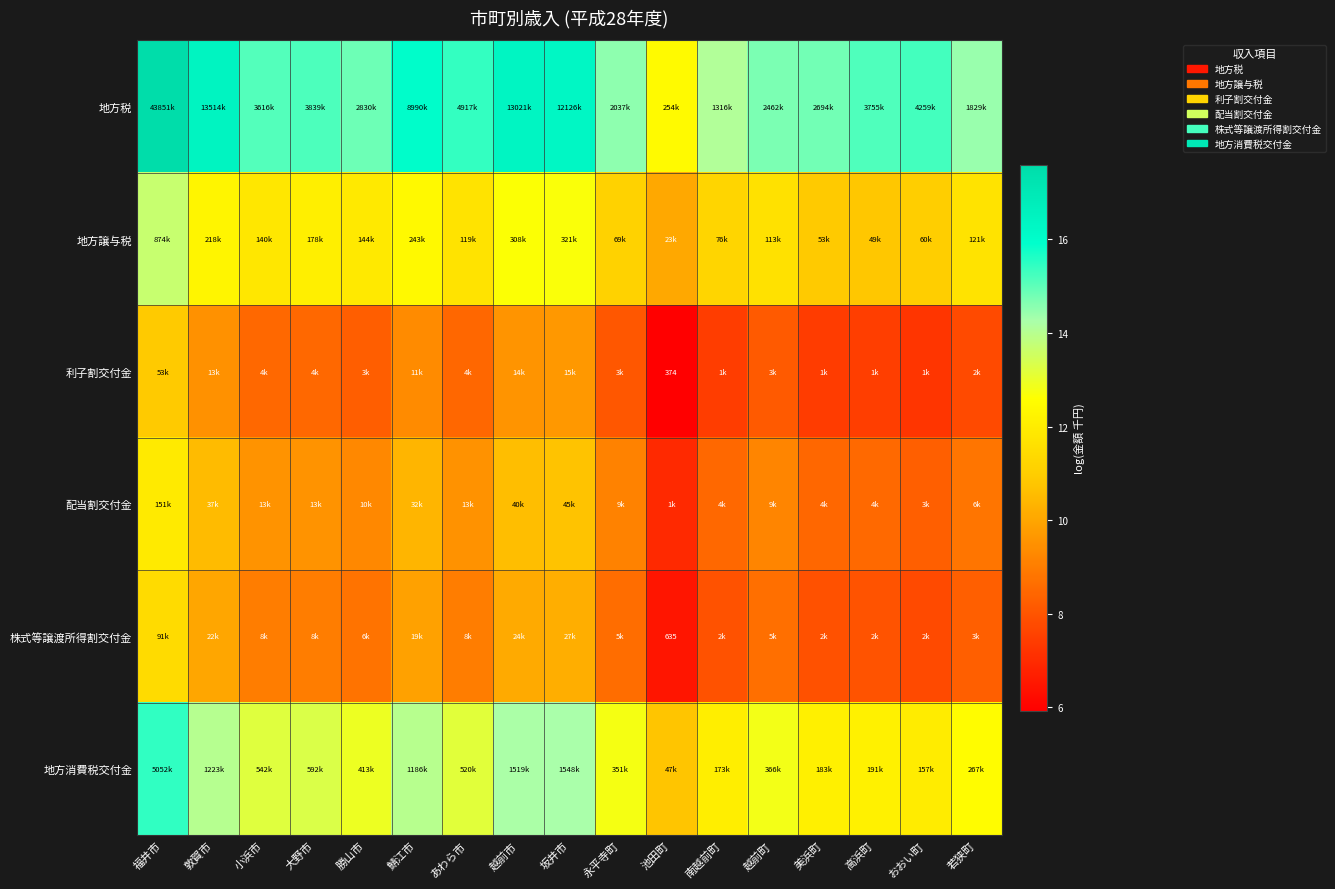

At which category is the sum across all series the highest?

福井市